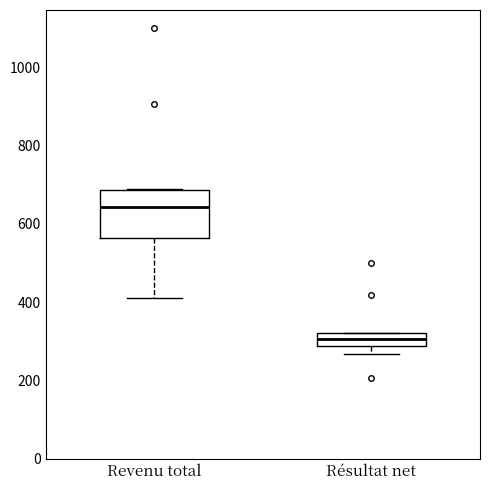

Which box's median line is the highest?

Revenu total